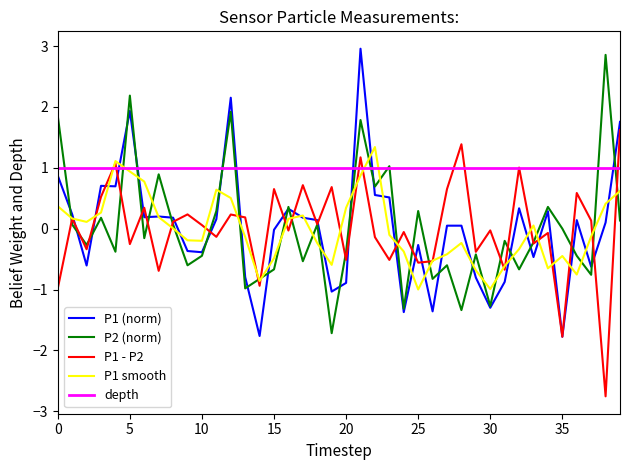

True or false: P1 - P2 has more than 2 points higher than both neighbors.

True